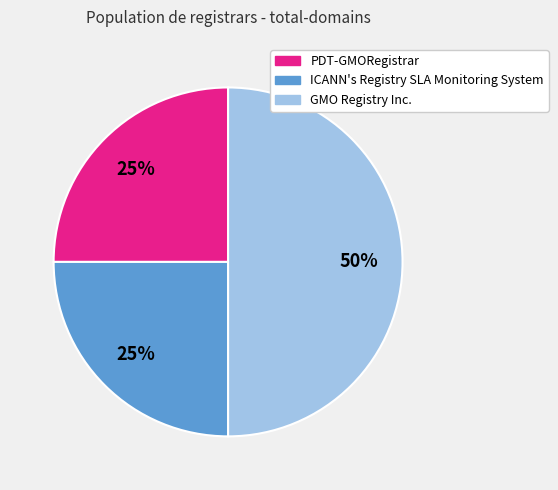

Which has a higher value, PDT-GMORegistrar or GMO Registry Inc.?

GMO Registry Inc.